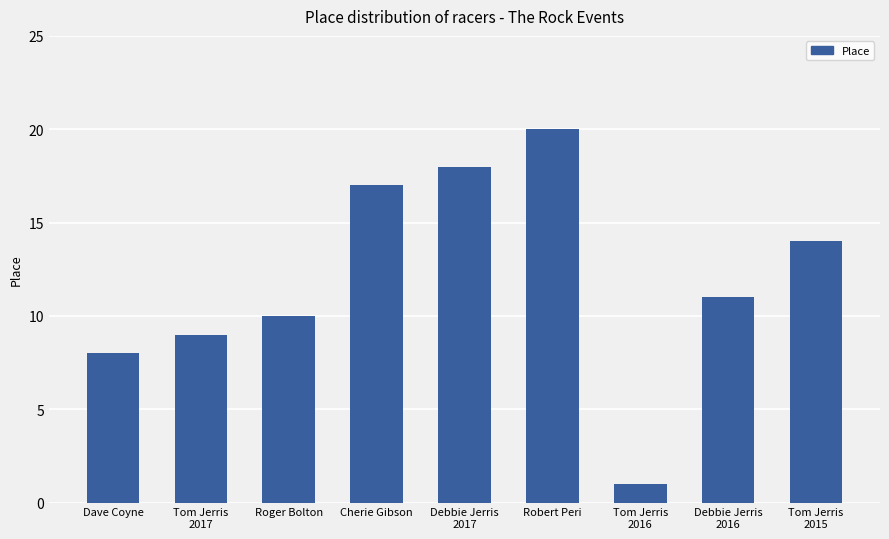

What is the value of the 6th bar from the left?

20